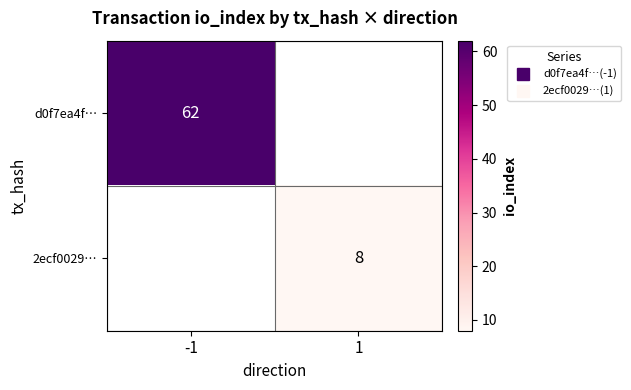

At how many categories does at least one series exceed 37?

1